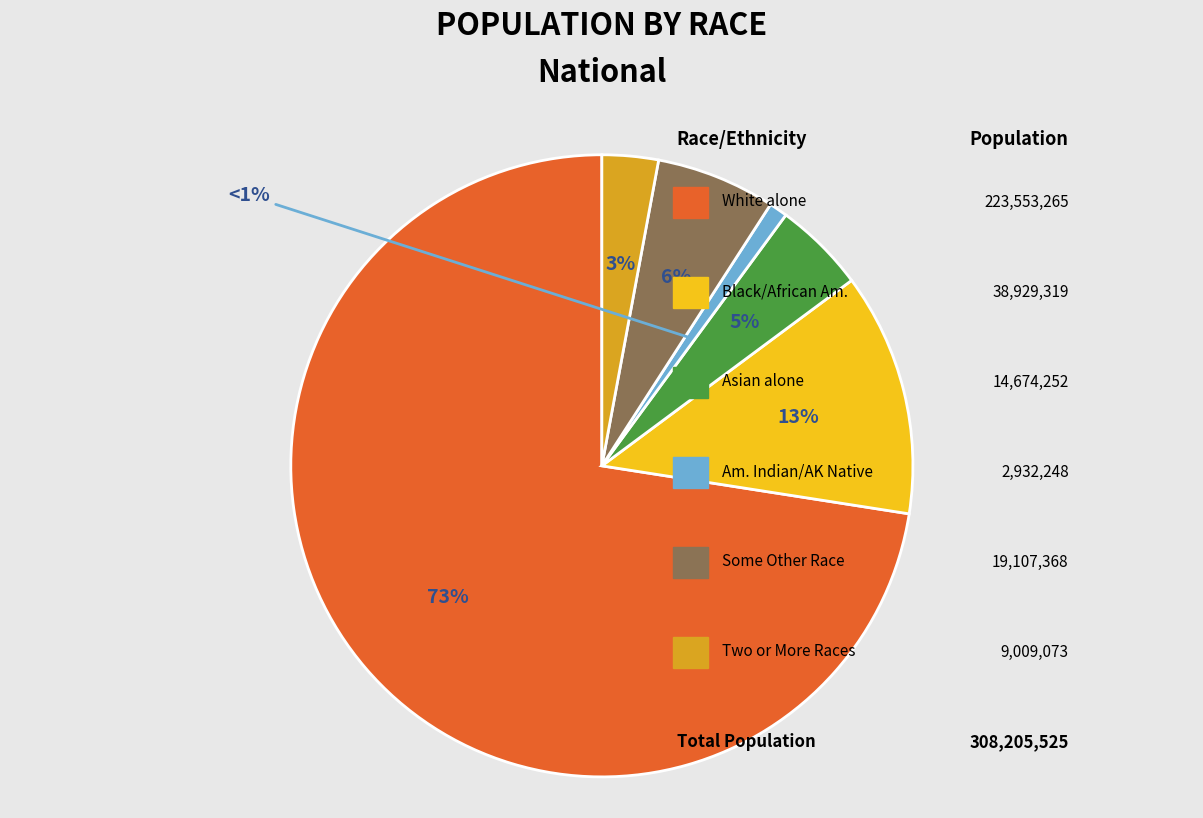

Does any single category account for the majority?

Yes